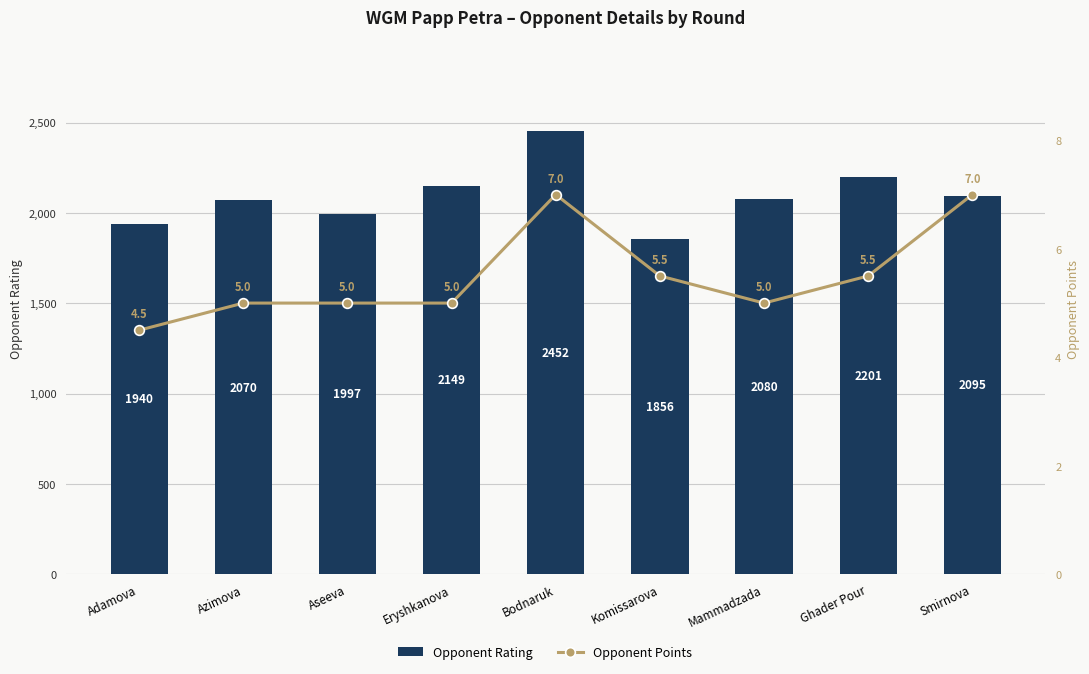

Reading right to left, transcribe all the data shown in this chart.

Opponent Rating: Smirnova=2095.0	Ghader Pour=2201.0	Mammadzada=2080.0	Komissarova=1856.0	Bodnaruk=2452.0	Eryshkanova=2149.0	Aseeva=1997.0	Azimova=2070.0	Adamova=1940.0
Opponent Points: Smirnova=7.0	Ghader Pour=5.5	Mammadzada=5.0	Komissarova=5.5	Bodnaruk=7.0	Eryshkanova=5.0	Aseeva=5.0	Azimova=5.0	Adamova=4.5